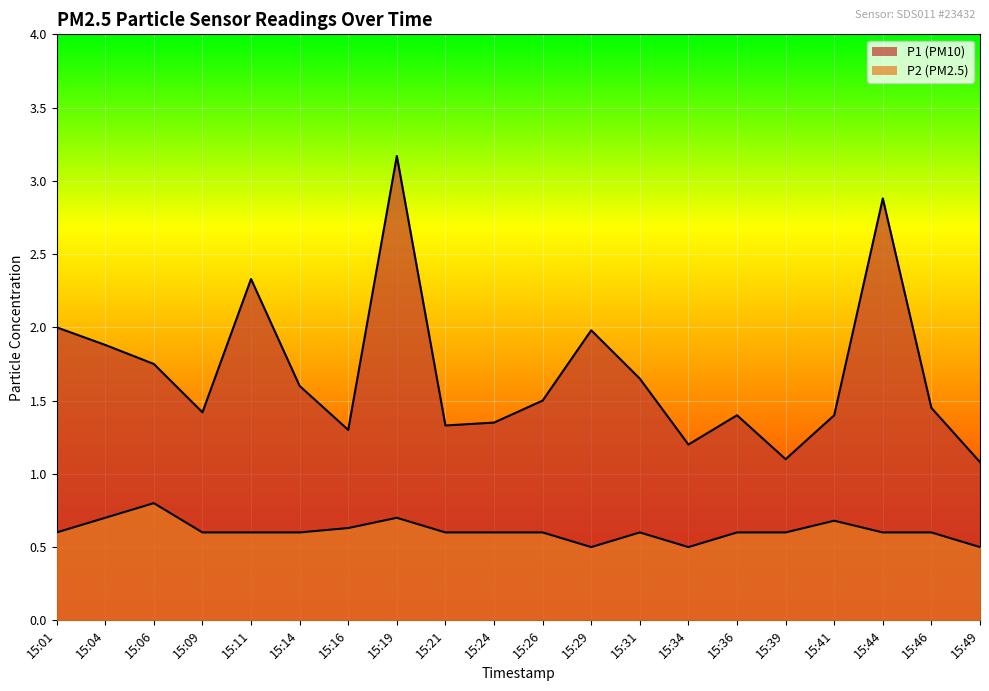

What is the difference between the maximum and minimum values in the P1 series?

2.1